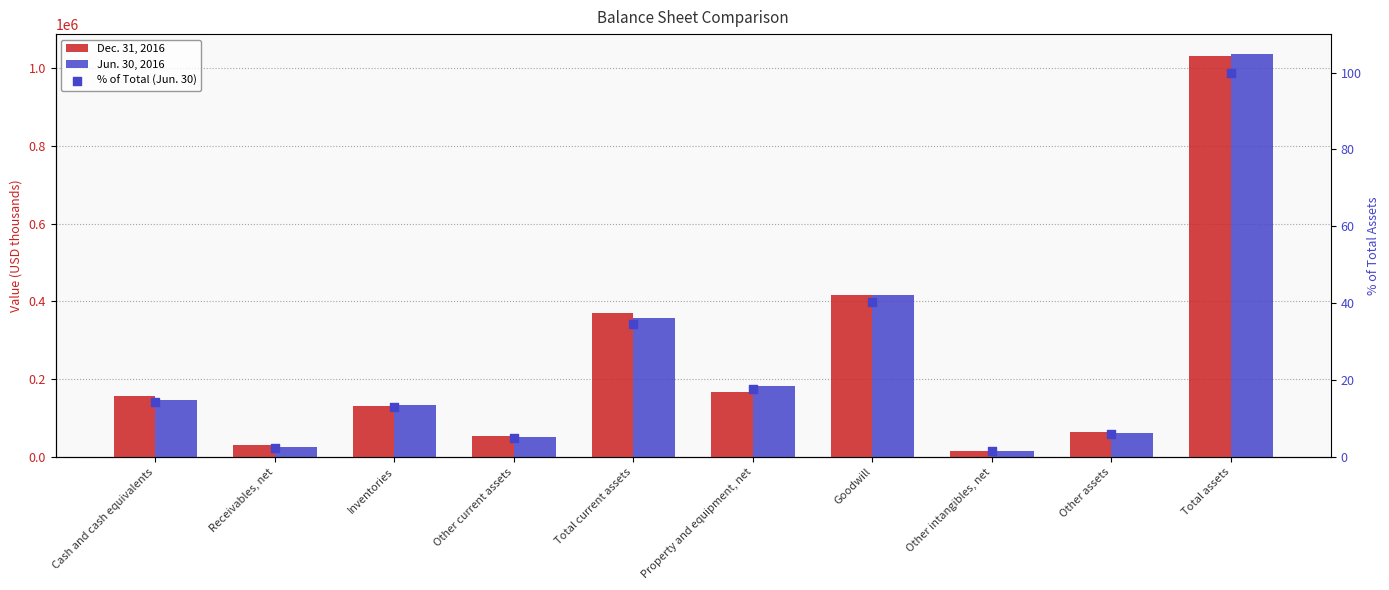

Which series has the widest spread of Y values?

Jun. 30, 2016